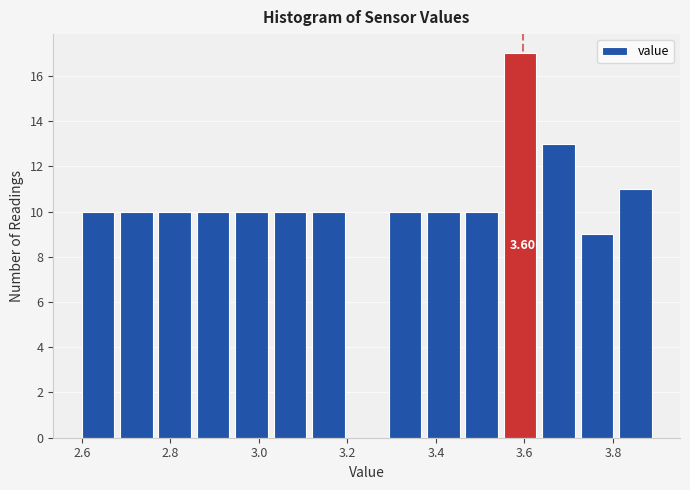

Which range on the x-axis has the tallest bar?

3.56 to 3.64